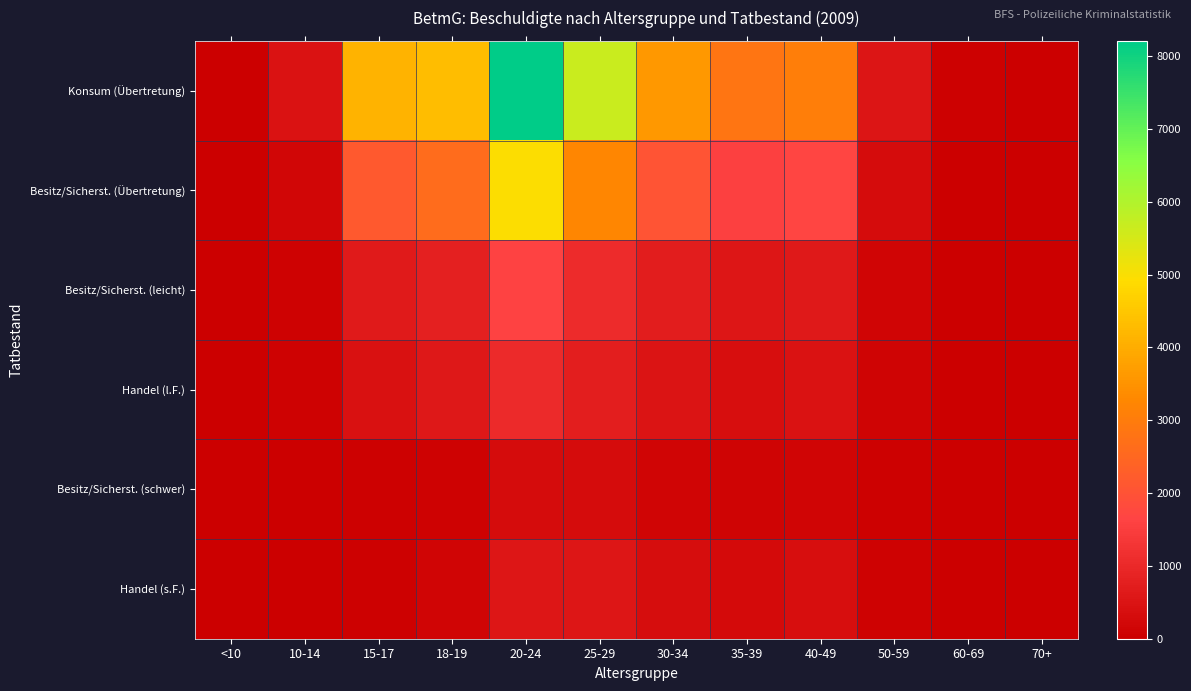

Rank the series by their maximum value, from lowest to highest.

Besitz/Sicherst. (schwer), Handel (s.F.), Handel (l.F.), Besitz/Sicherst. (leicht), Besitz/Sicherst. (Übertretung), Konsum (Übertretung)